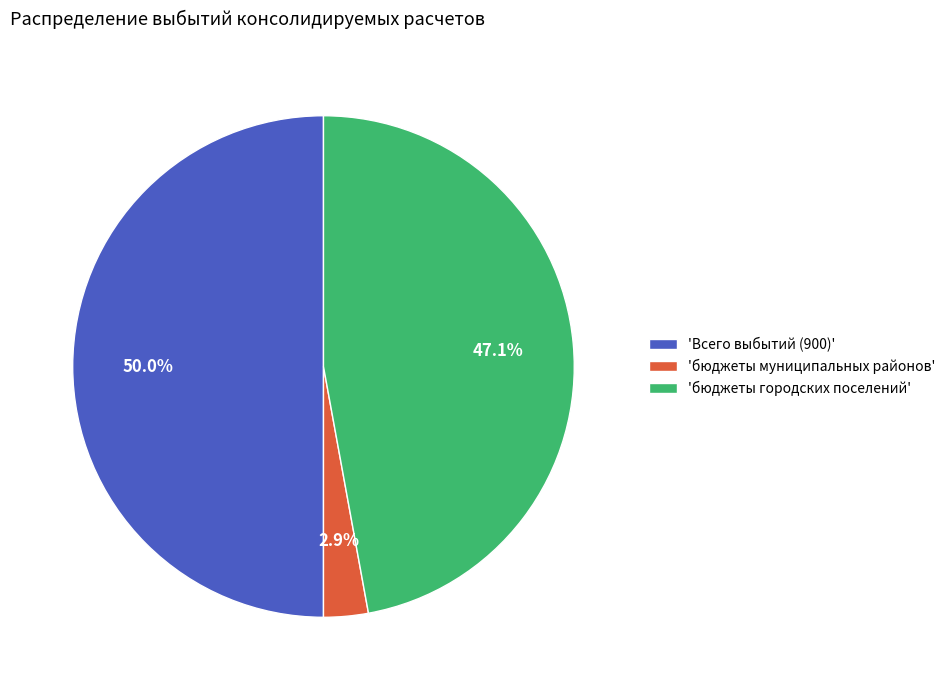

Between 'Всего выбытий (900)' and 'бюджеты муниципальных районов', which is larger?

'Всего выбытий (900)'